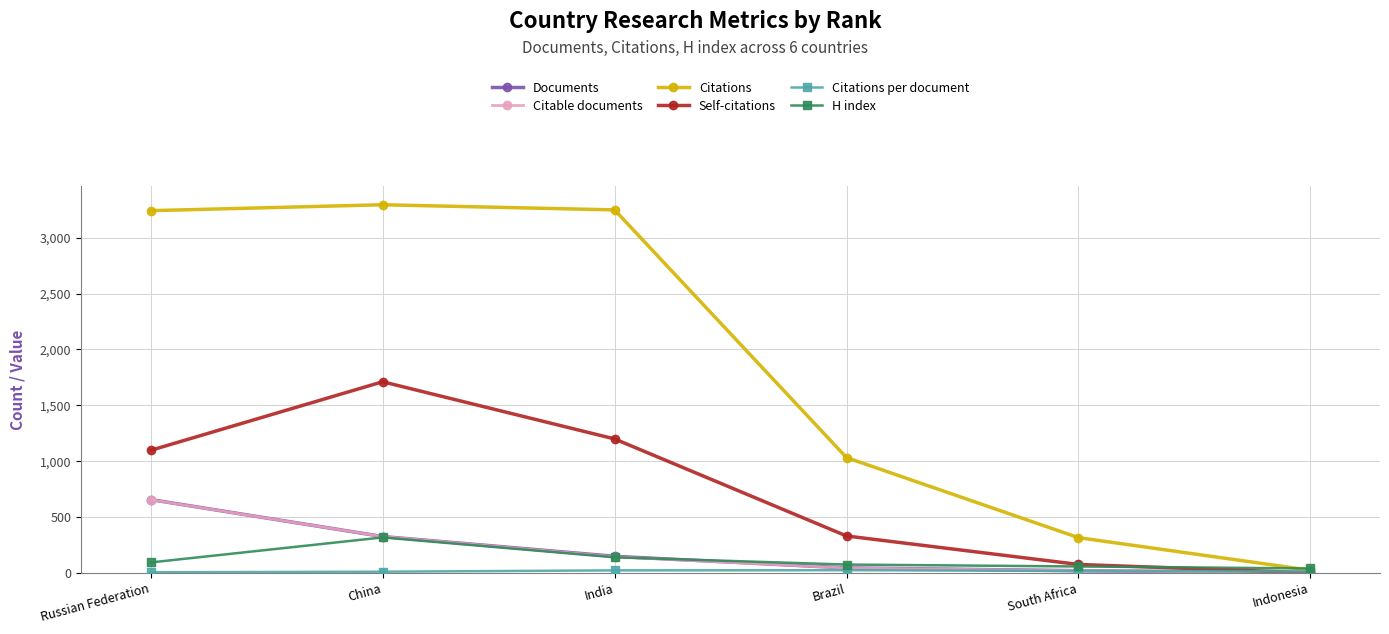

What is the difference between the Citable documents values at China and Indonesia?

323.0